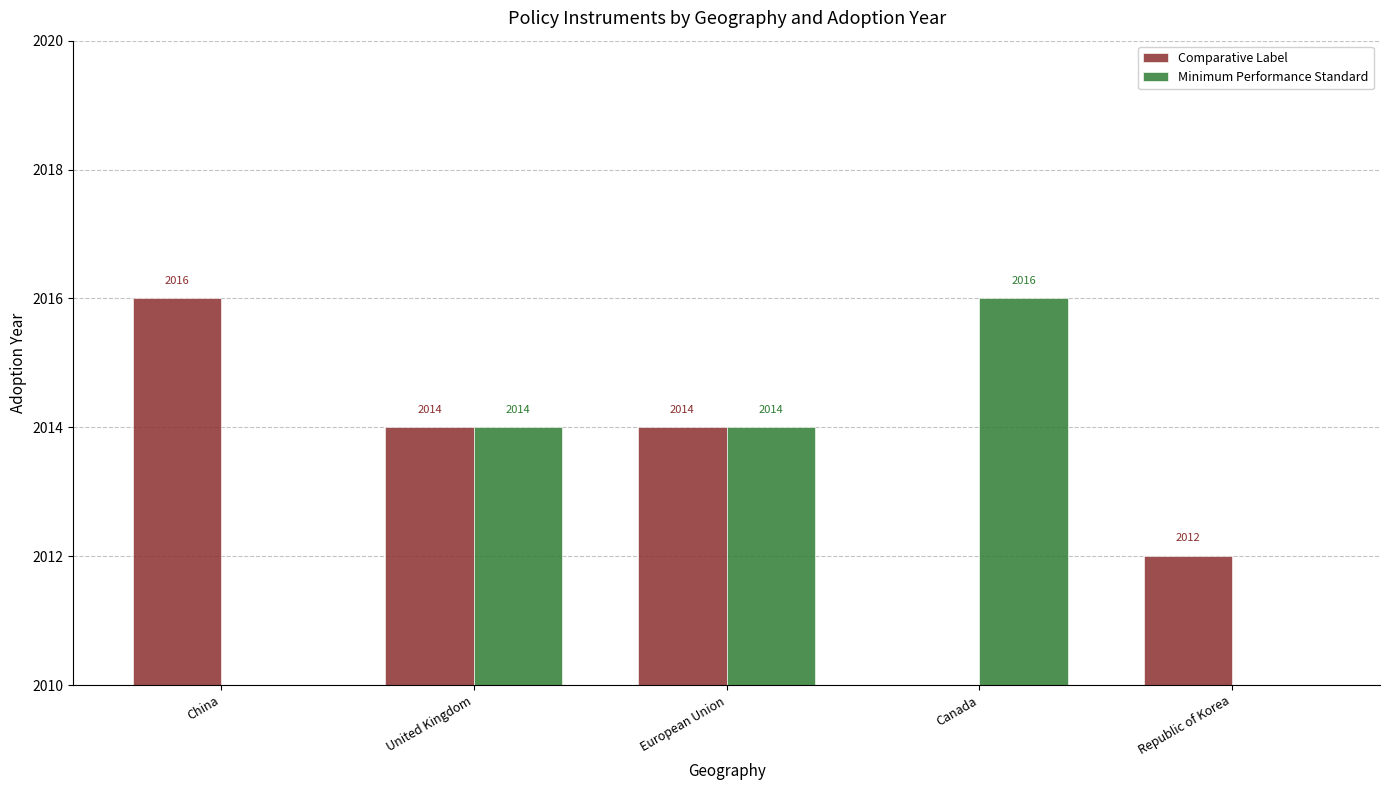

Reading right to left, list all the values displayed in this chart.

Comparative Label: Republic of Korea=2012	Canada=0	European Union=2014	United Kingdom=2014	China=2016
Minimum Performance Standard: Republic of Korea=0	Canada=2016	European Union=2014	United Kingdom=2014	China=0